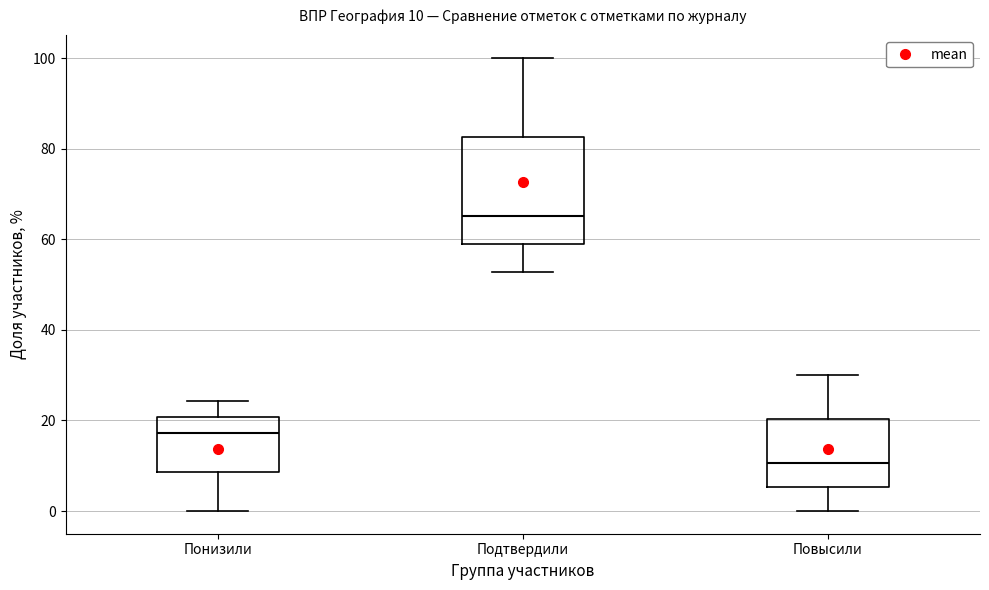

Comparing the boxes themselves (not the whiskers), which one is the tallest?

Подтвердили